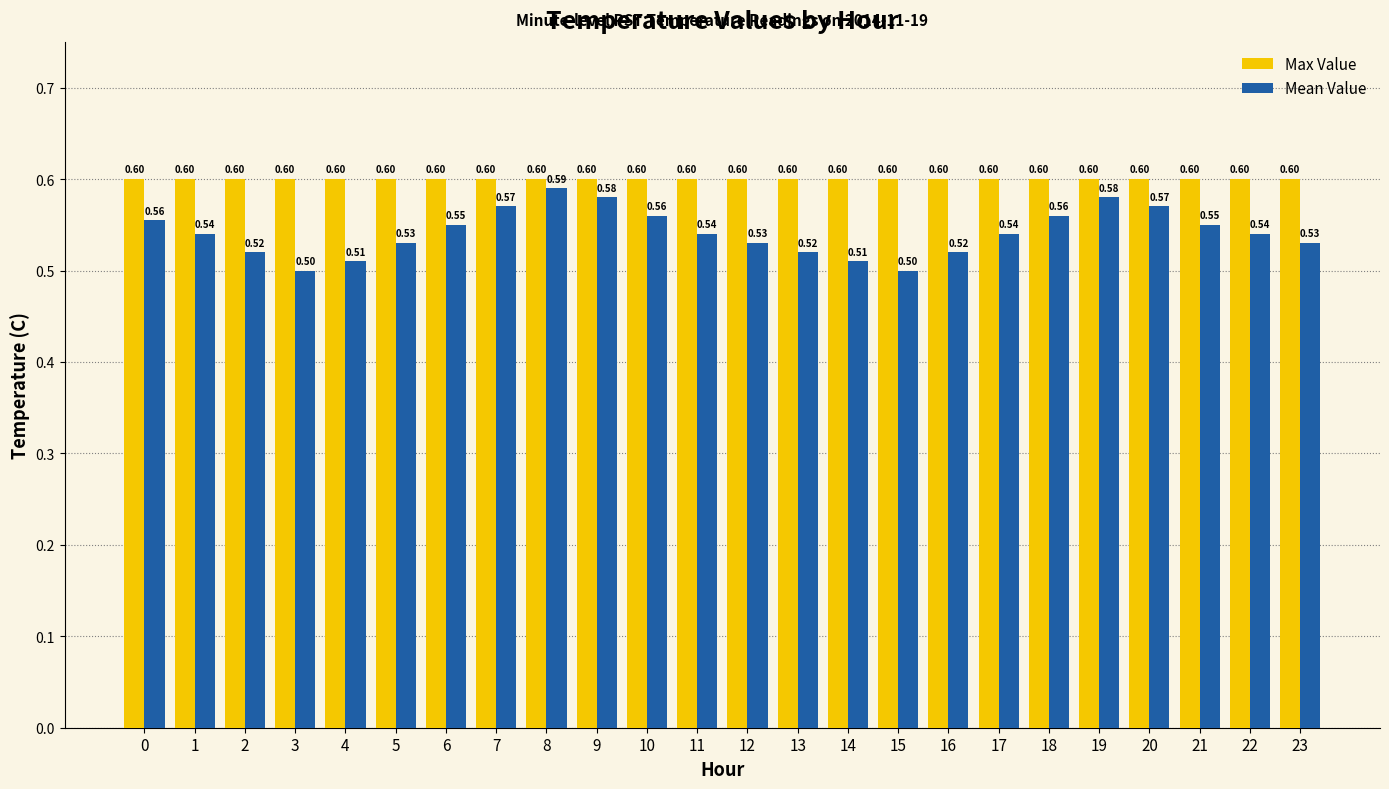

Between 20 and 21, which series saw the biggest shift?

Mean Value